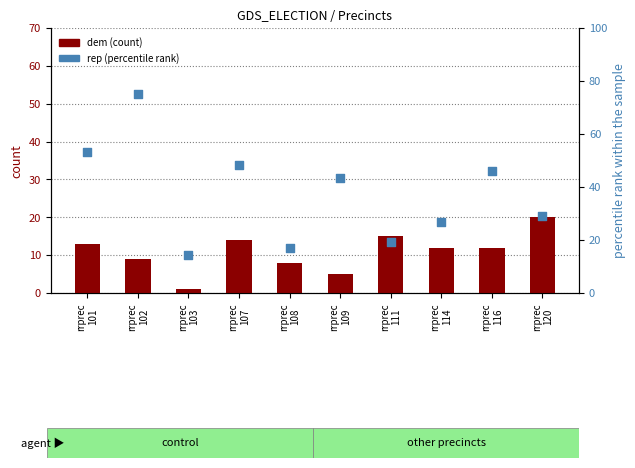

Which series reaches the minimum Y coordinate?

dem